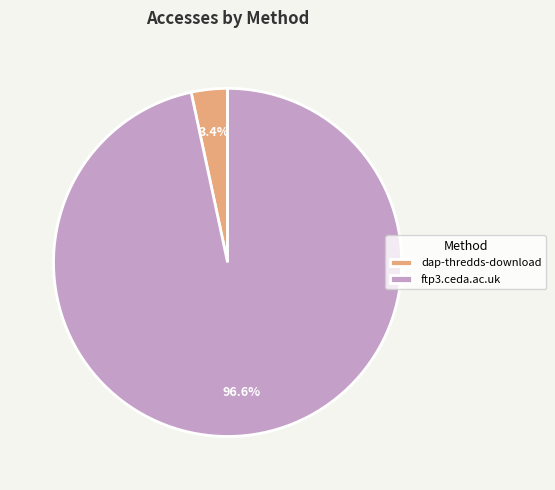

To the nearest percent, what is the average slice percentage?

50%